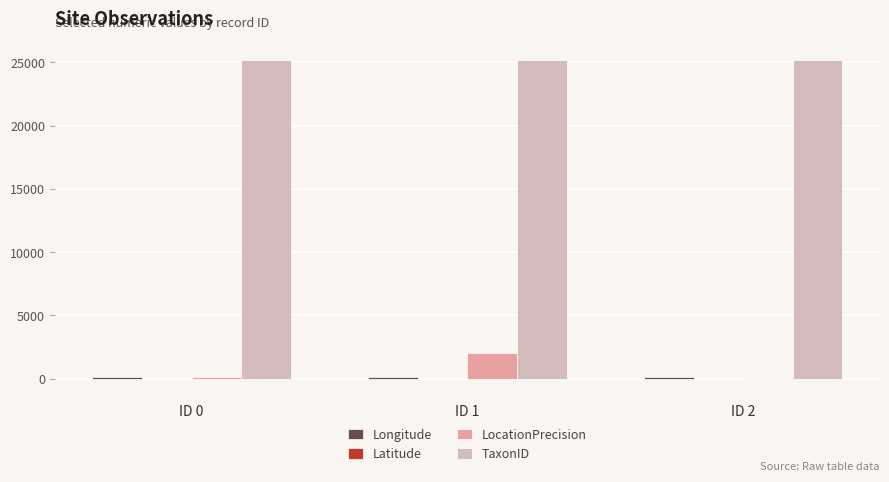

What is the average value of the TaxonID series?

25204.0